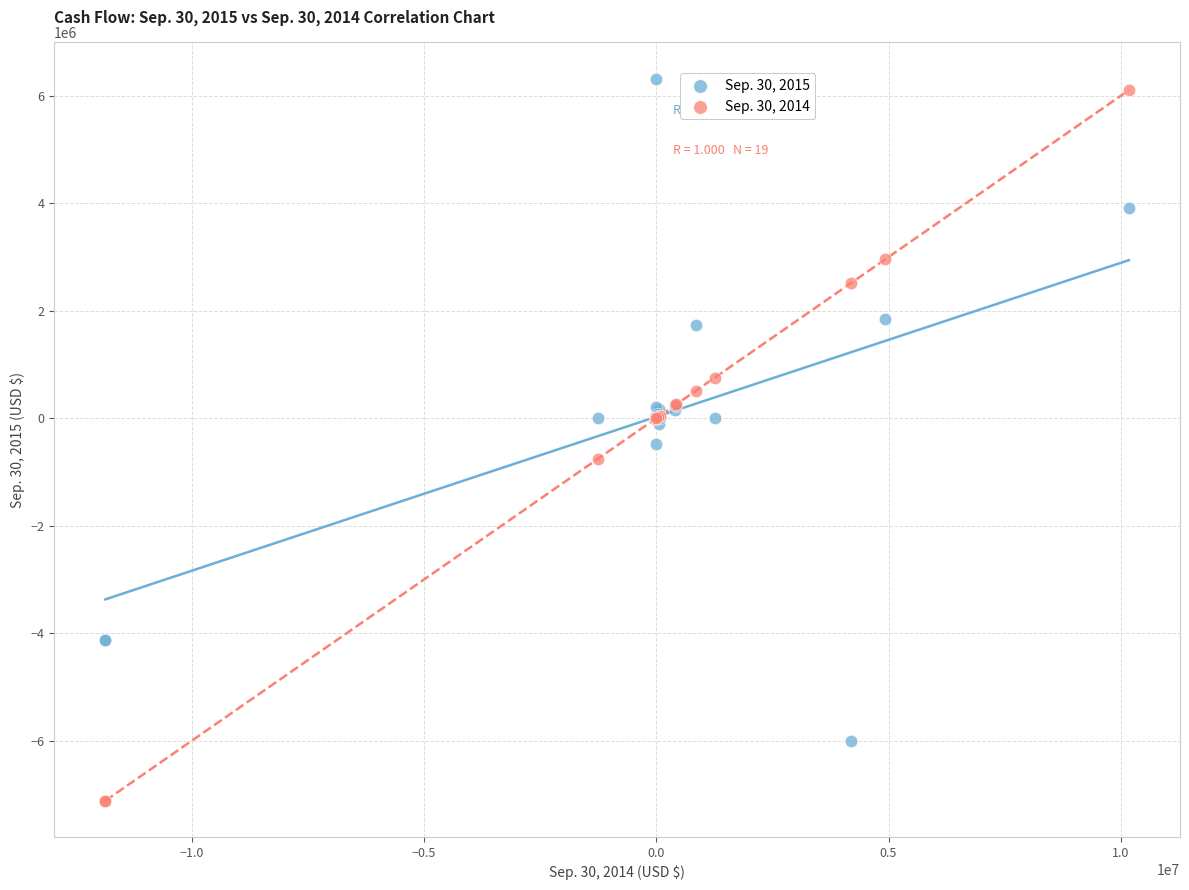

Which series has the widest spread of Y values?

Sep. 30, 2014